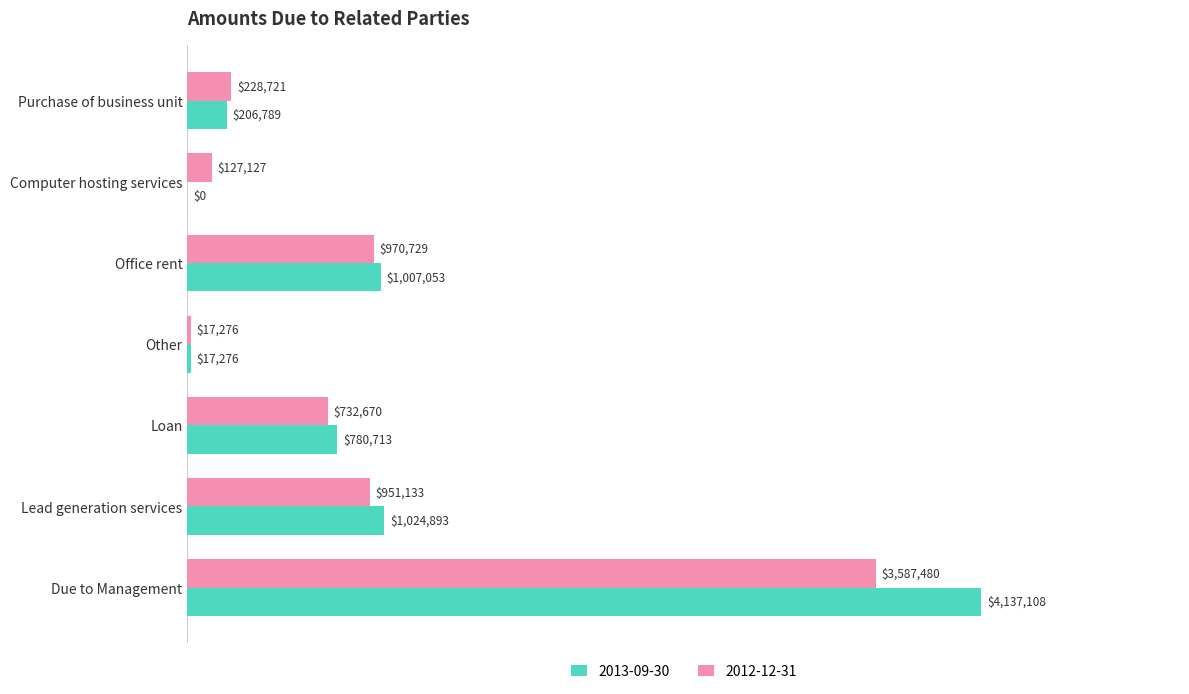

What is the approximate value of 2013-09-30 at Office rent?

1007053